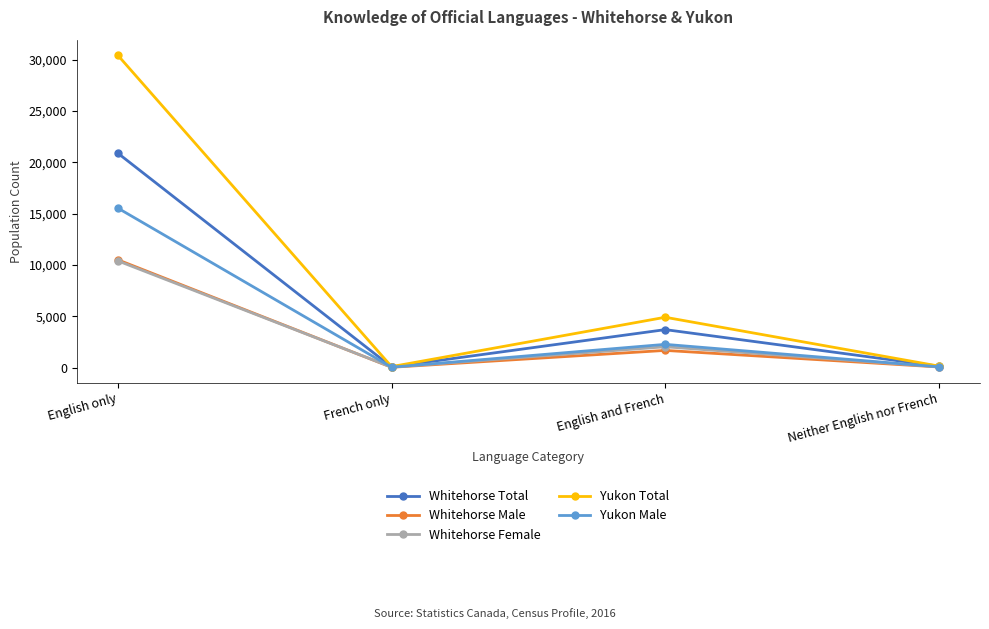

At which label is Whitehorse Male closest to 5262?

English and French